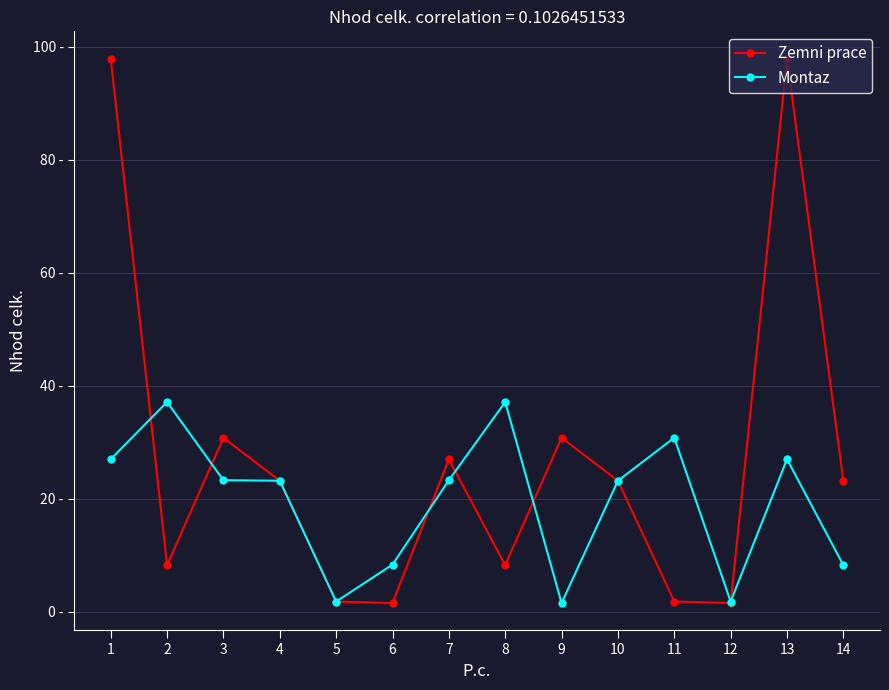

What are all the series names shown in the legend?

Zemni prace, Montaz